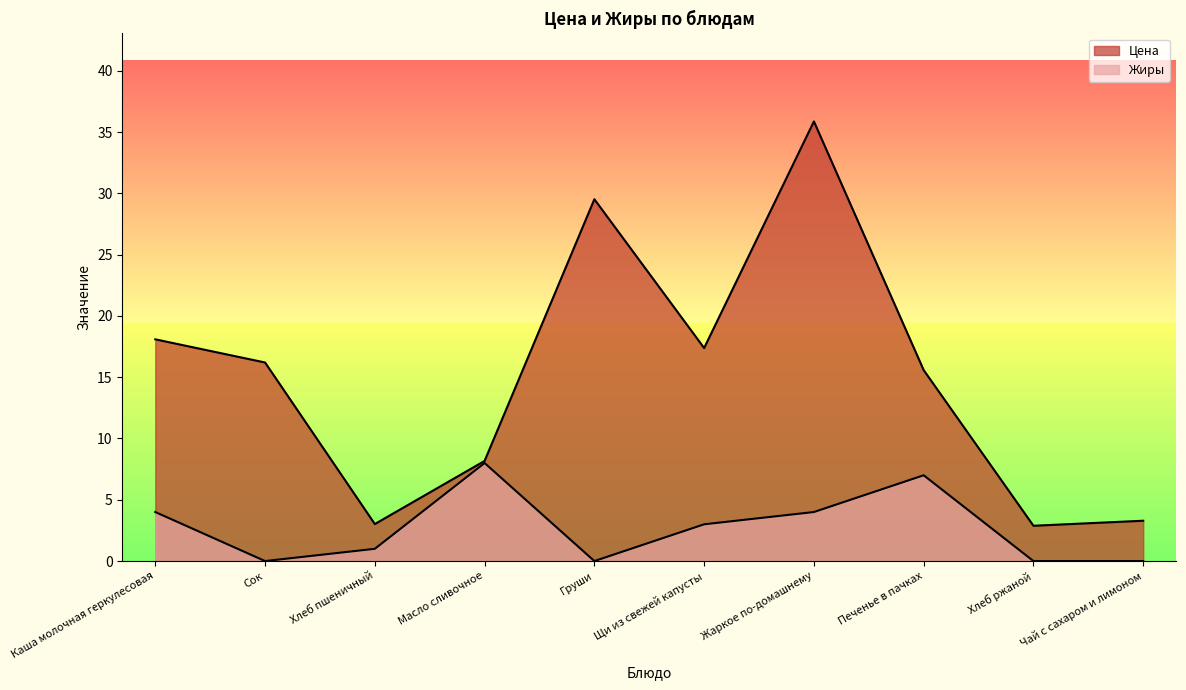

Reading left to right, what are all the values shown in this chart?

Цена: Каша молочная геркулесовая=18.1	Сок=16.2	Хлеб пшеничный=3.0	Масло сливочное=8.2	Груши=29.5	Щи из свежей капусты=17.4	Жаркое по-домашнему=35.9	Печенье в пачках=15.6	Хлеб ржаной=2.9	Чай с сахаром и лимоном=3.3
Жиры: Каша молочная геркулесовая=4.0	Сок=0.0	Хлеб пшеничный=1.0	Масло сливочное=8.0	Груши=0.0	Щи из свежей капусты=3.0	Жаркое по-домашнему=4.0	Печенье в пачках=7.0	Хлеб ржаной=0.0	Чай с сахаром и лимоном=0.0